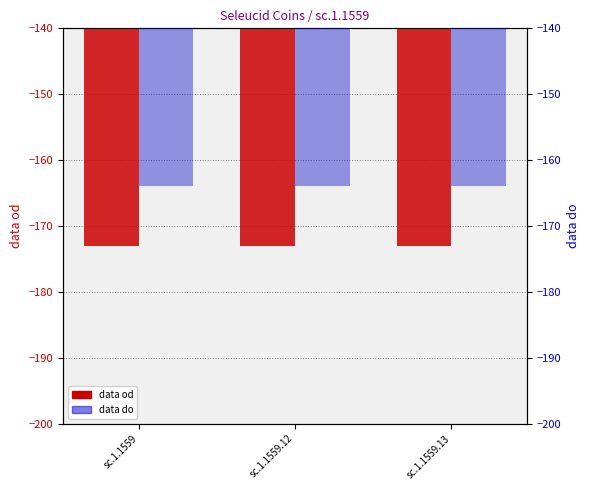

Which label corresponds to the largest value in the chart?

sc.1.1559